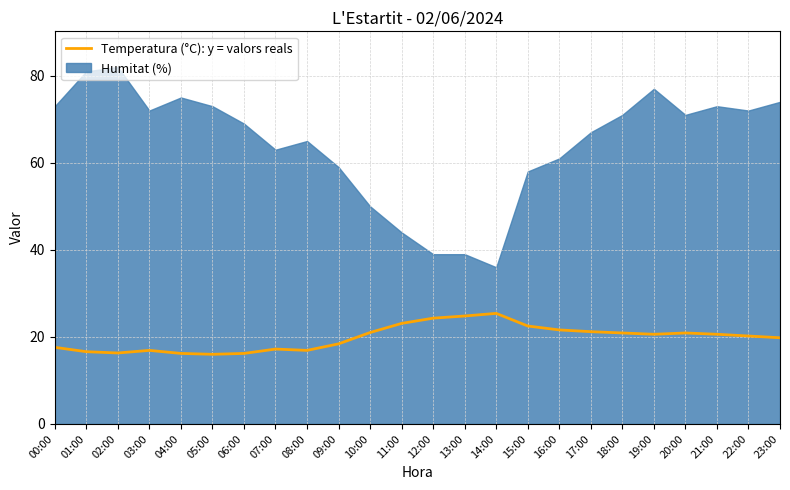

True or false: Humitat (%) has a value of 61.0 at 16:00.

True